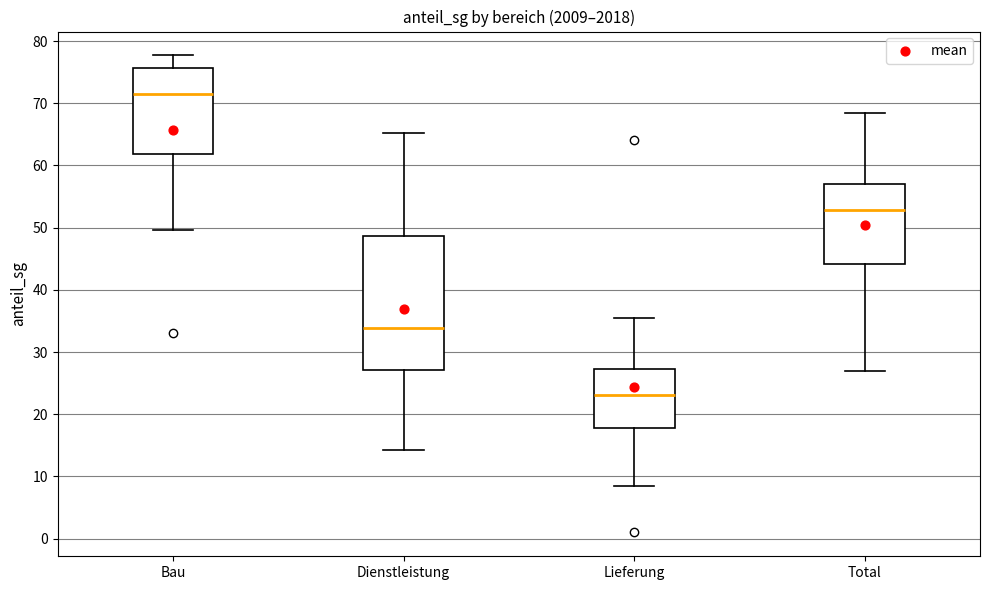

Reading left to right, read every box against the y-axis: the position of its median line, the range the box covers, and the ends of its whiskers. The values are not printed on the chart, so give them approximately, as read against the axis.

Bau: median 71, box 62 to 76, whiskers 50 to 78
Dienstleistung: median 34, box 27 to 49, whiskers 14 to 65
Lieferung: median 23, box 18 to 27, whiskers 9 to 36
Total: median 53, box 44 to 57, whiskers 27 to 68